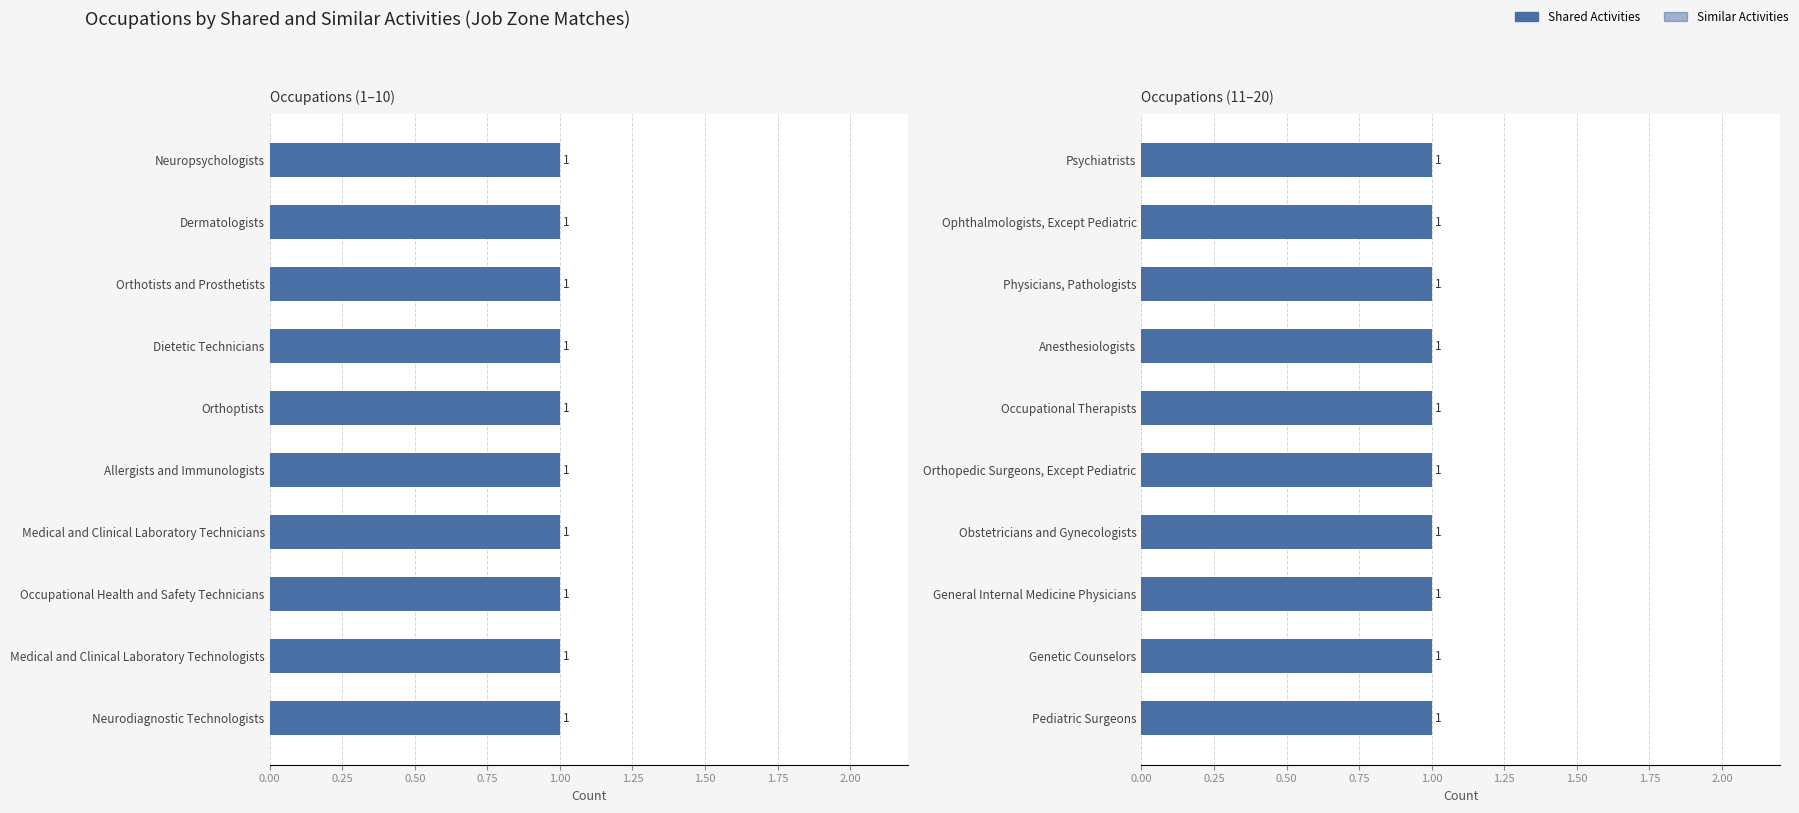

Which category has the highest value across all series?

Neuropsychologists